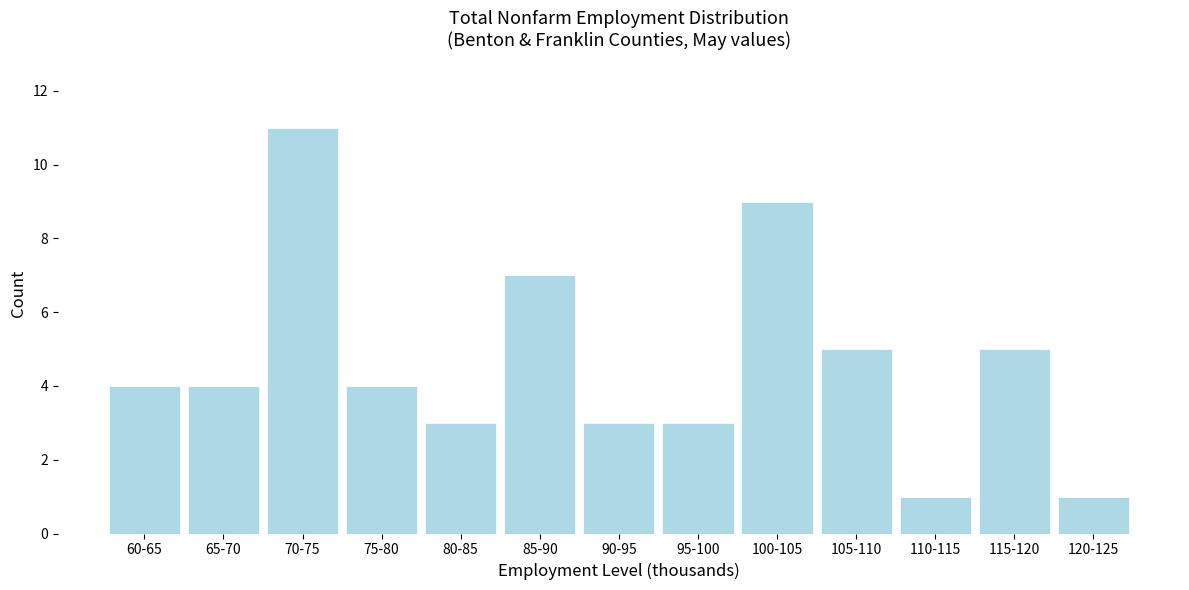

Reading left to right, transcribe all the data shown in this chart.

4	4	11	4	3	7	3	3	9	5	1	5	1